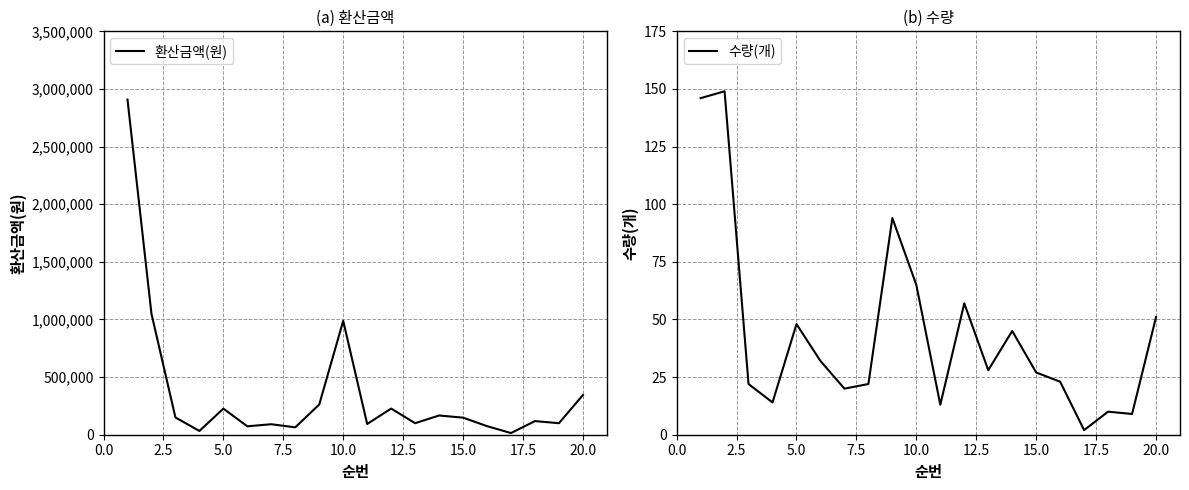

What is the difference between the maximum and second lowest values in the 수량(개) series?

140